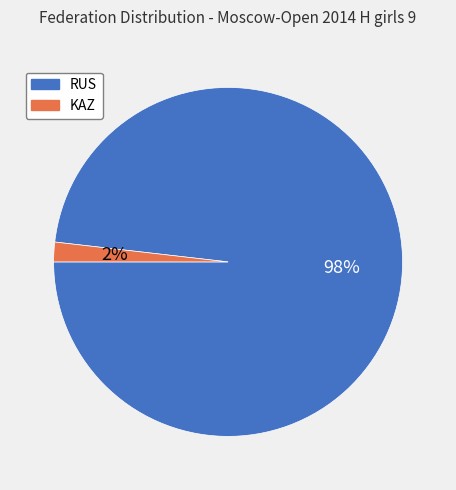

To the nearest percent, what is the difference between the KAZ and RUS slice percentages?

96%